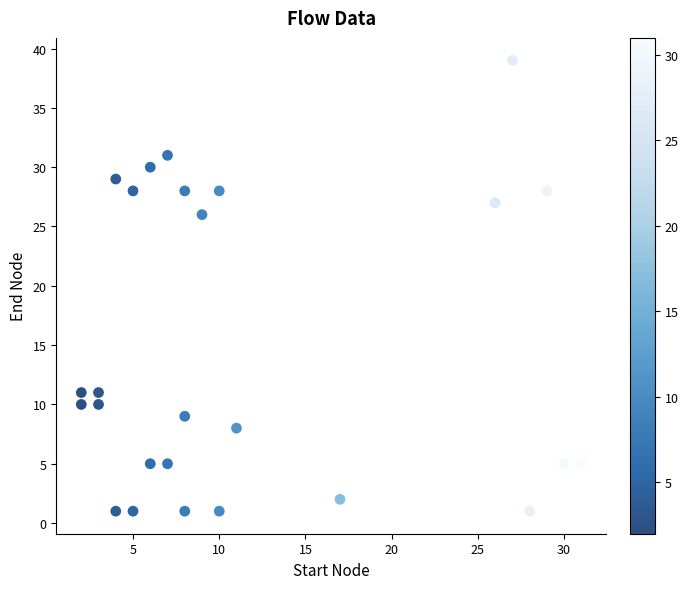

What is the range of Y values (max minus min)?

38